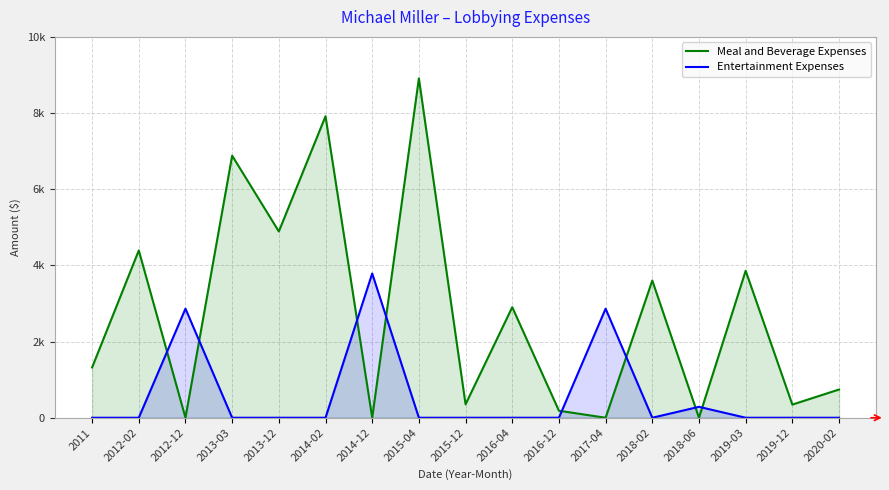

How many values in the Entertainment Expenses series exceed 0?

4